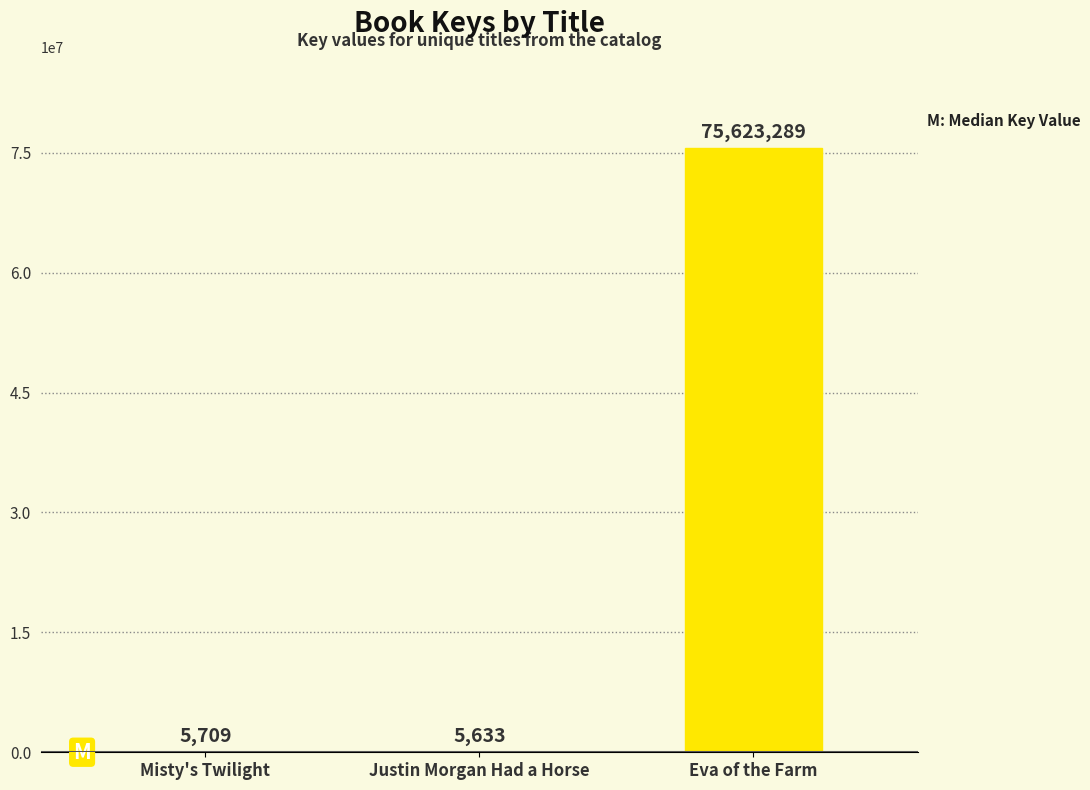

Reading left to right, transcribe all the data shown in this chart.

Misty's Twilight=5709	Justin Morgan Had a Horse=5633	Eva of the Farm=75623289